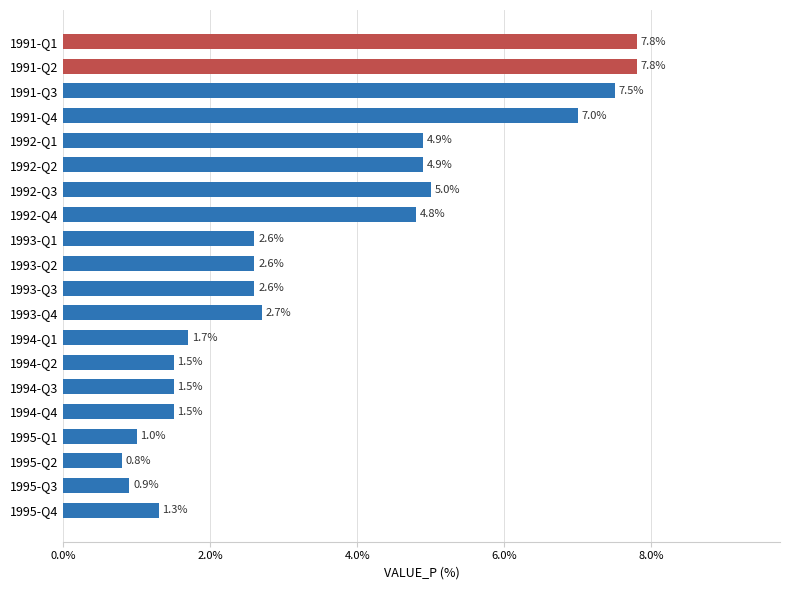

What is the smallest value displayed?

0.8